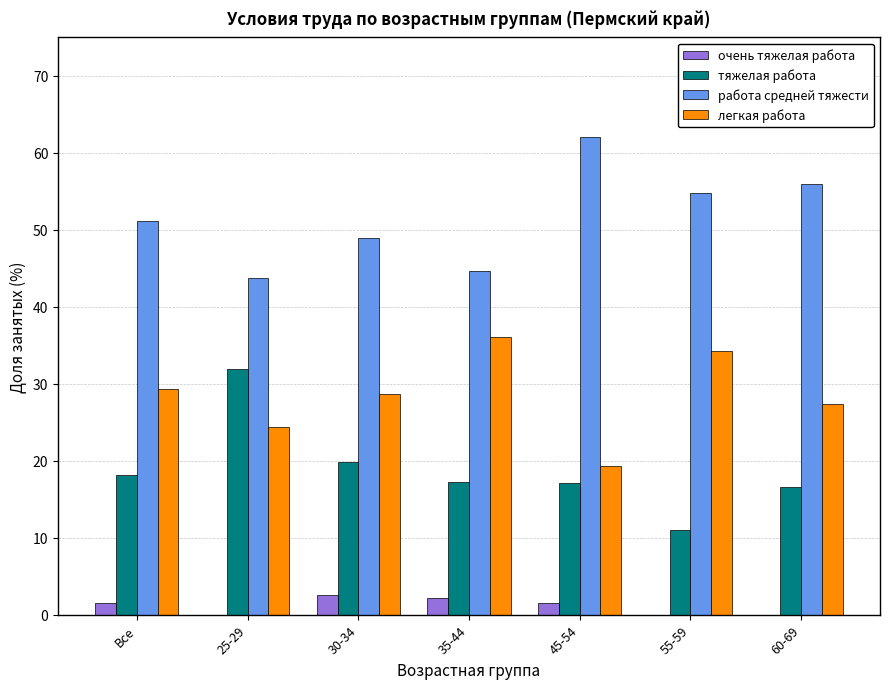

Which series has the largest total across all categories?

работа средней тяжести